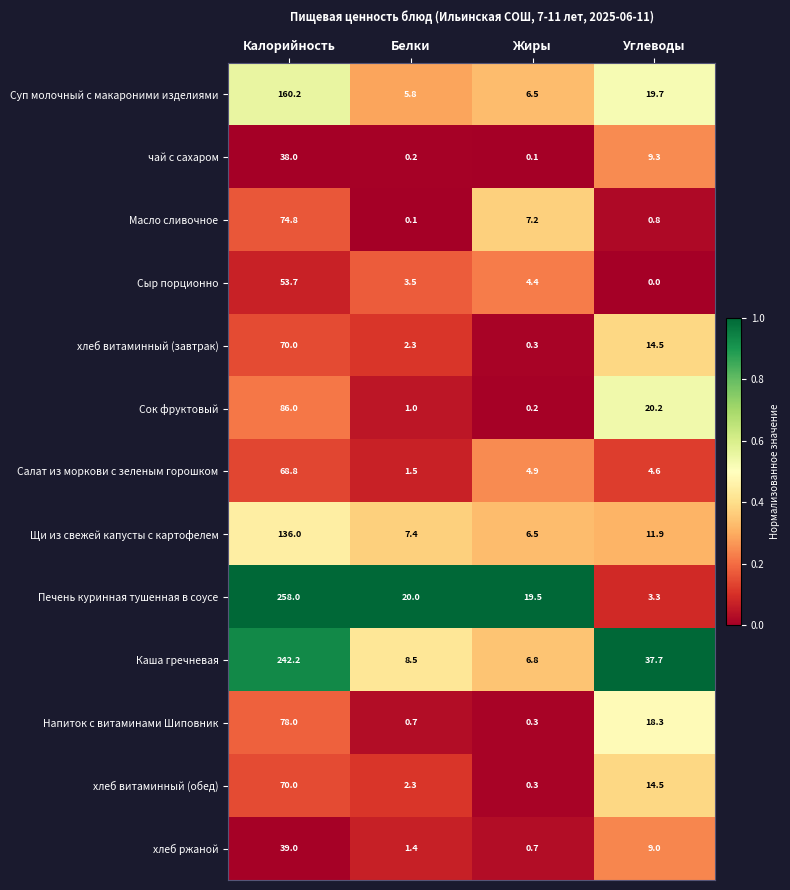

Count the number of data series in this chart.

13